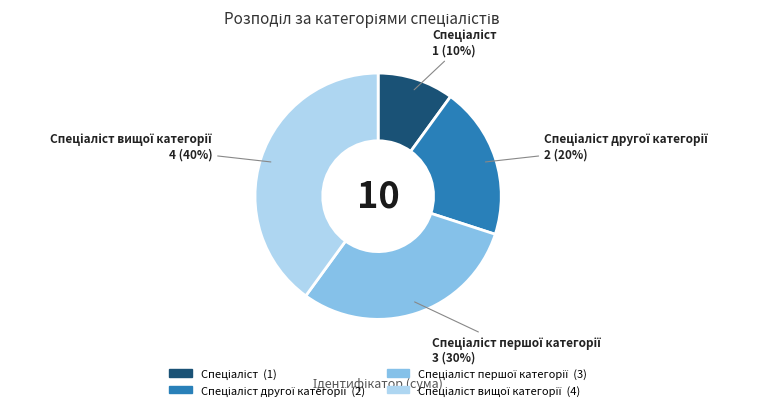

Is there any slice that represents more than half of the pie?

No